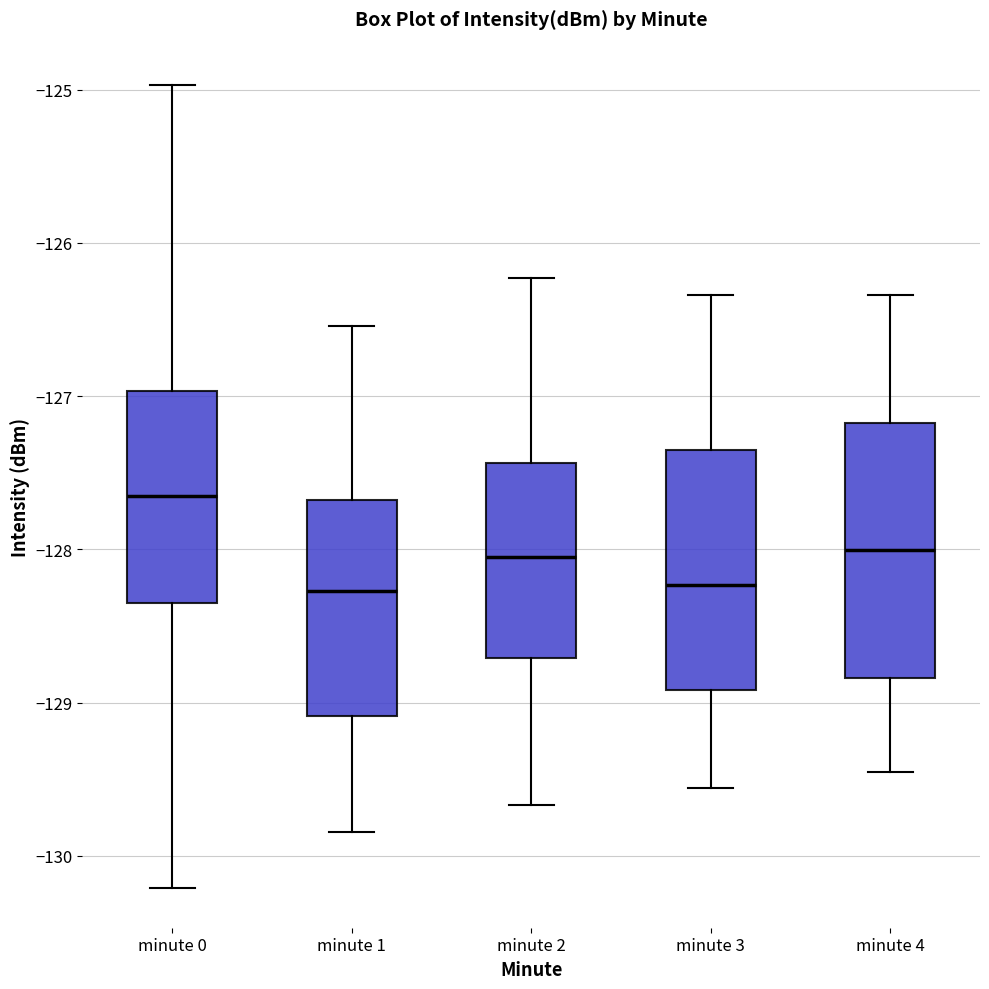

Reading left to right, transcribe this box plot: for each box, give where its median line is, the range the box spans, and where its two whiskers end, as read against the y-axis. The values are not printed on the chart, so give them approximately, as read against the axis.

minute 0: median -127.7, box -128.4 to -127.0, whiskers -130.2 to -125.0
minute 1: median -128.3, box -129.1 to -127.7, whiskers -129.8 to -126.5
minute 2: median -128.0, box -128.7 to -127.4, whiskers -129.7 to -126.2
minute 3: median -128.2, box -128.9 to -127.4, whiskers -129.6 to -126.3
minute 4: median -128.0, box -128.8 to -127.2, whiskers -129.4 to -126.3